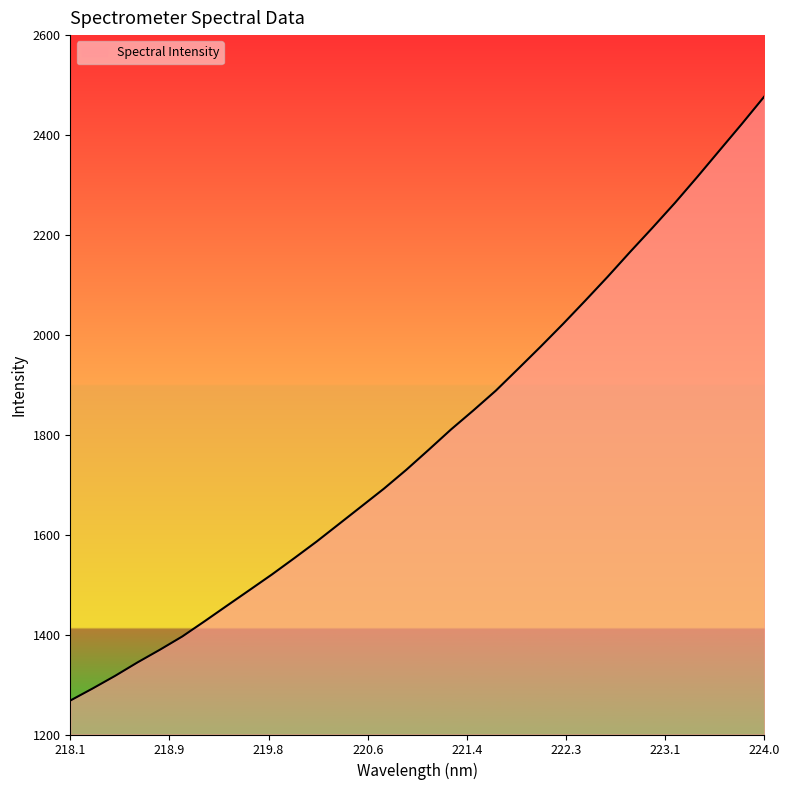

What is the difference between the second highest and second lowest values?

1130.3